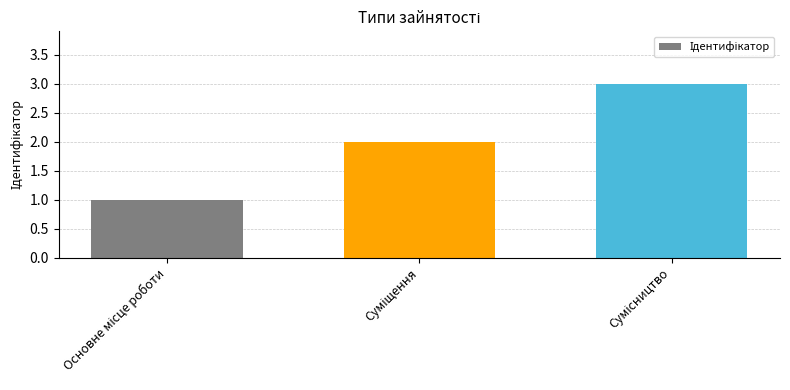

What is the maximum value shown in the chart?

3